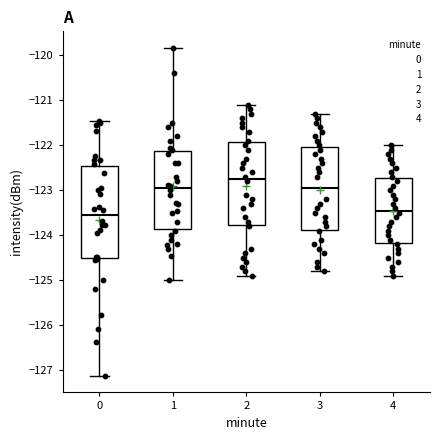

Where is the upper edge of the box at x = 1 on the y-axis? The values are not printed on the chart, so give them approximately, as read against the axis.

-122.1